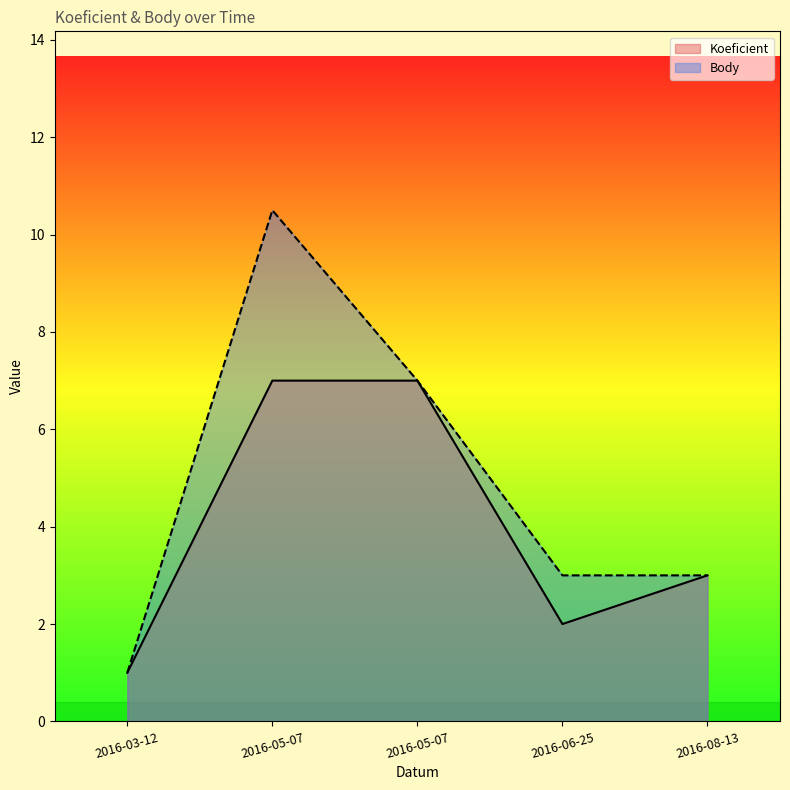

At which category does Body reach its first local peak?

2016-05-07